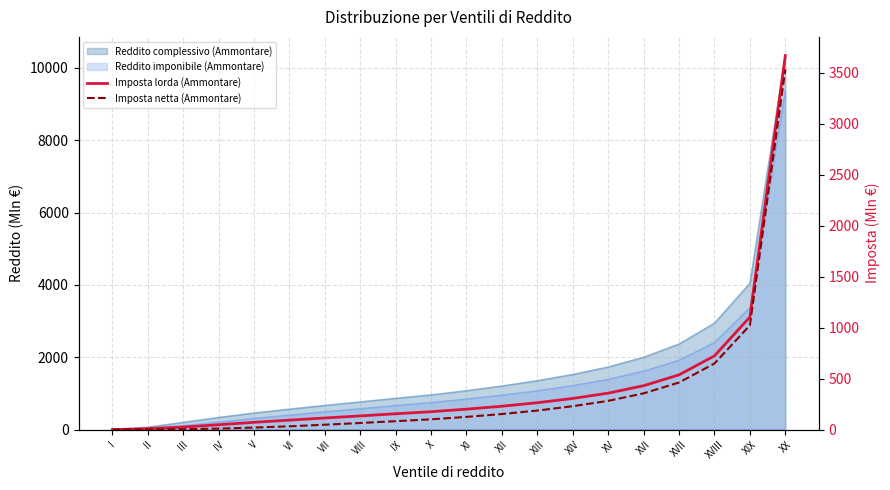

What is the minimum value shown in the chart?

0.1